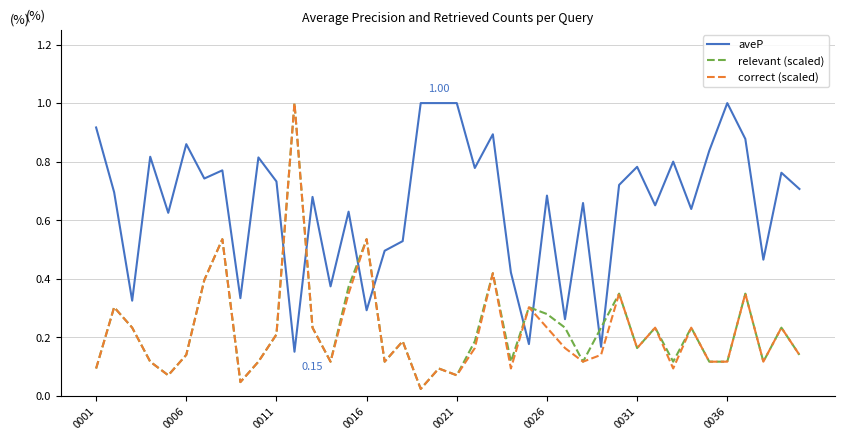

How many interior local peaks does the correct (scaled) series have?

13